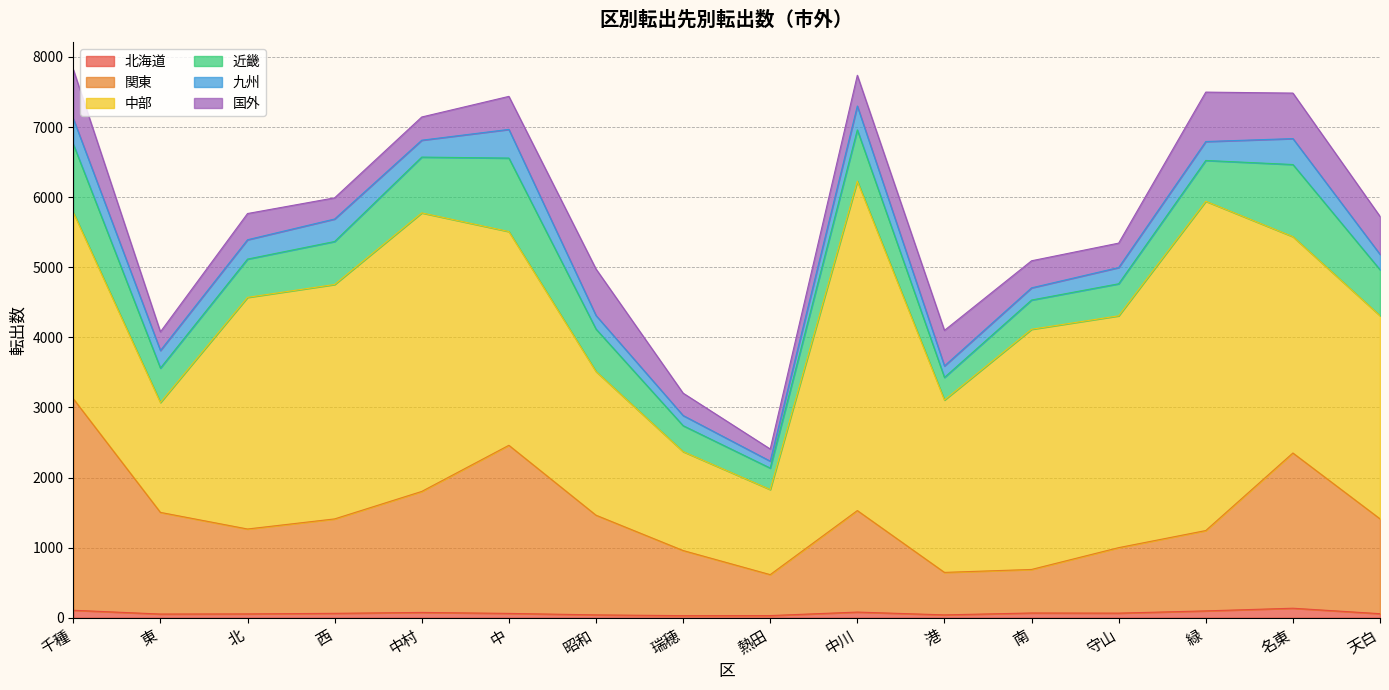

Rank the categories by 国外 value from lowest to highest.

熱田, 東, 西, 瑞穂, 中村, 守山, 北, 南, 中川, 中, 港, 天白, 名東, 昭和, 千種, 緑